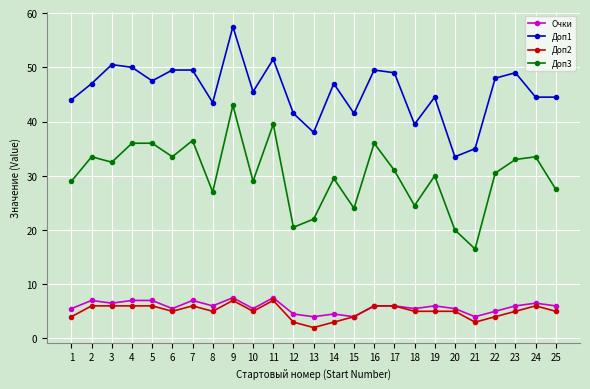

Is it true that Очки equals 8.4 at 23?

False